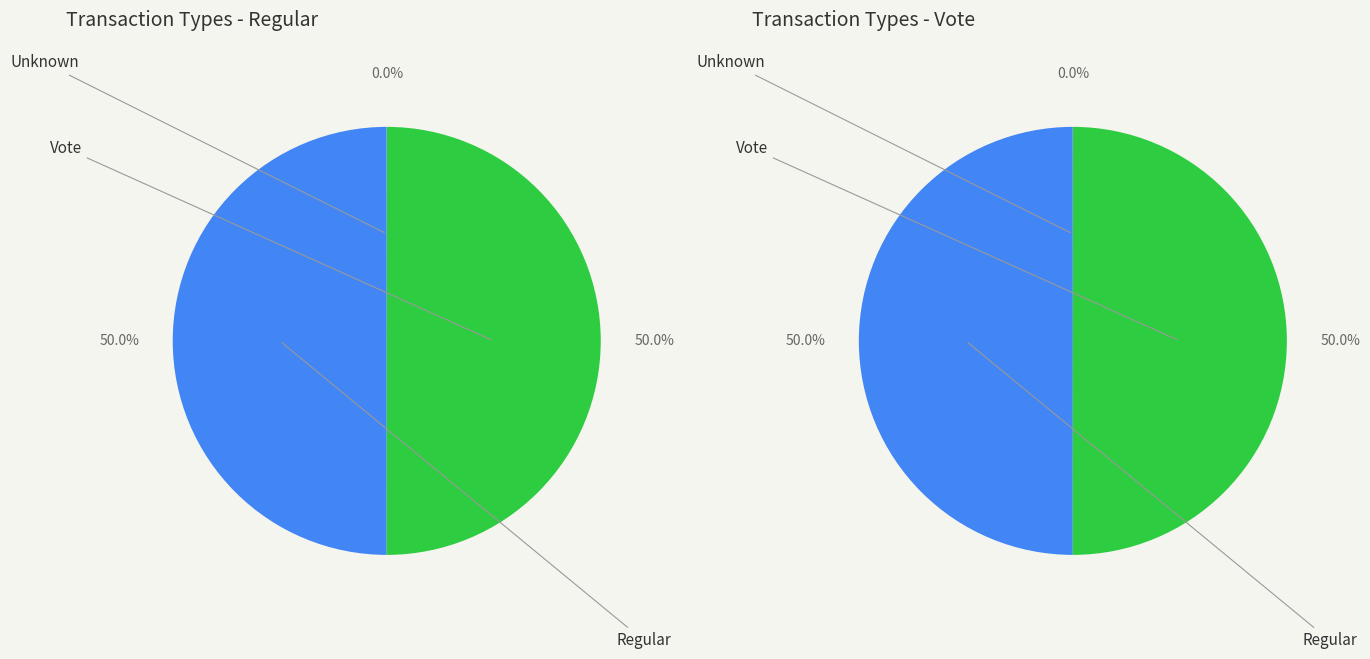

Between 0 and 2, which is larger?

2